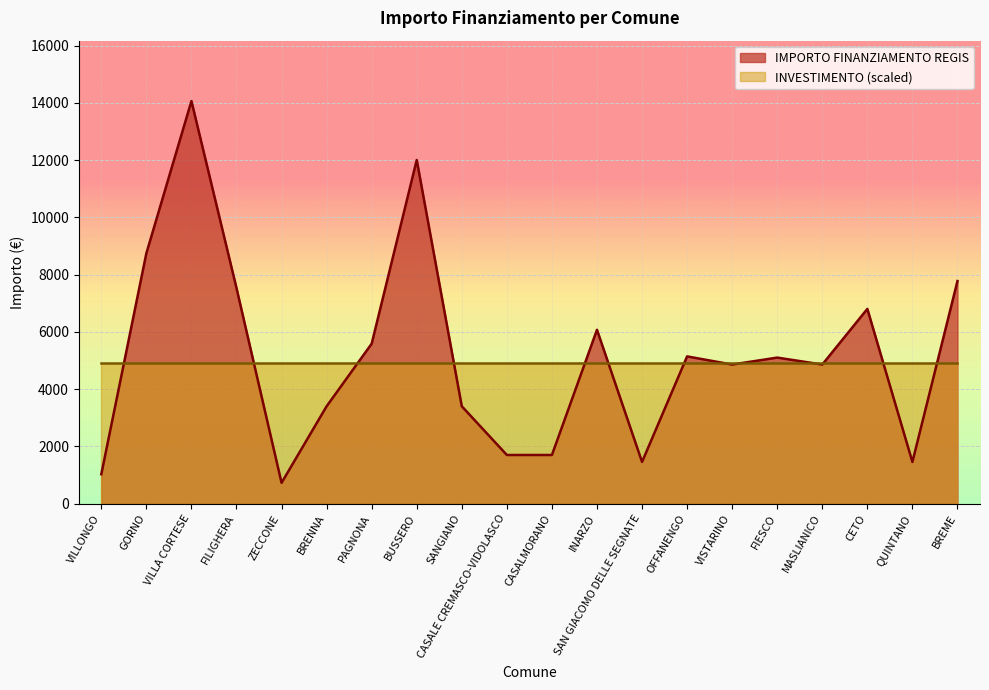

What is the approximate value at CASALMORANO, to the nearest 50?

1700